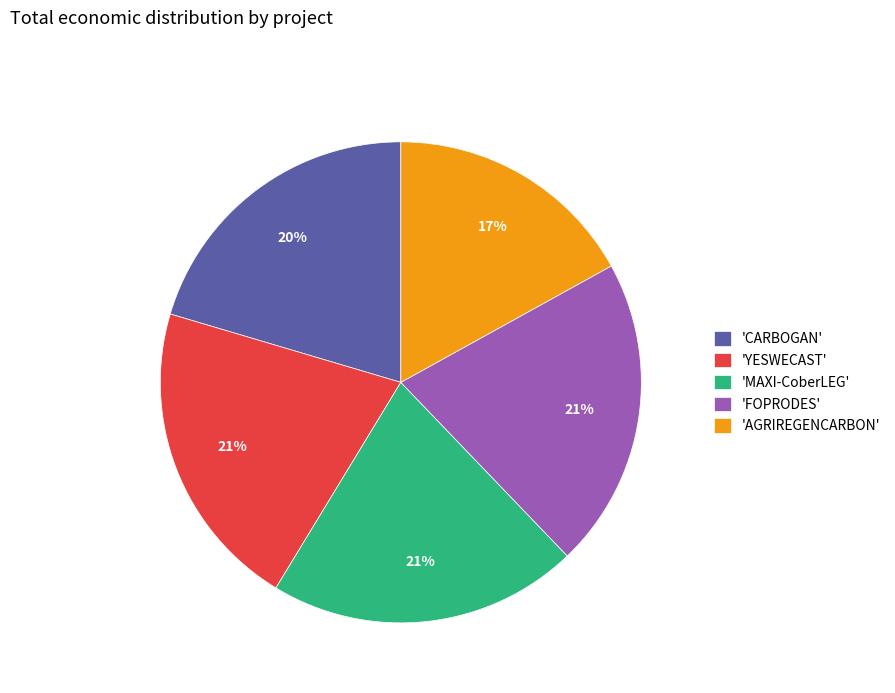

To the nearest percent, what portion does 'MAXI-CoberLEG' represent?

21%